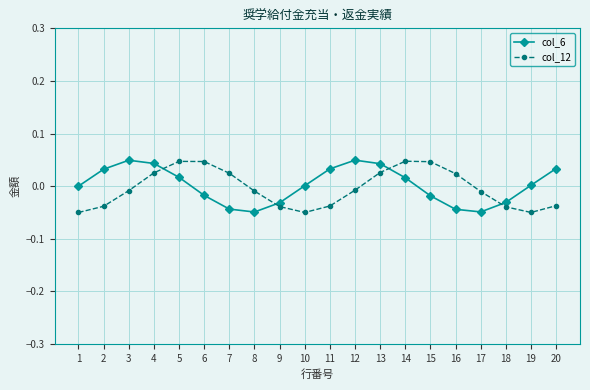

True or false: col_6 has more than 0 points higher than both neighbors.

True